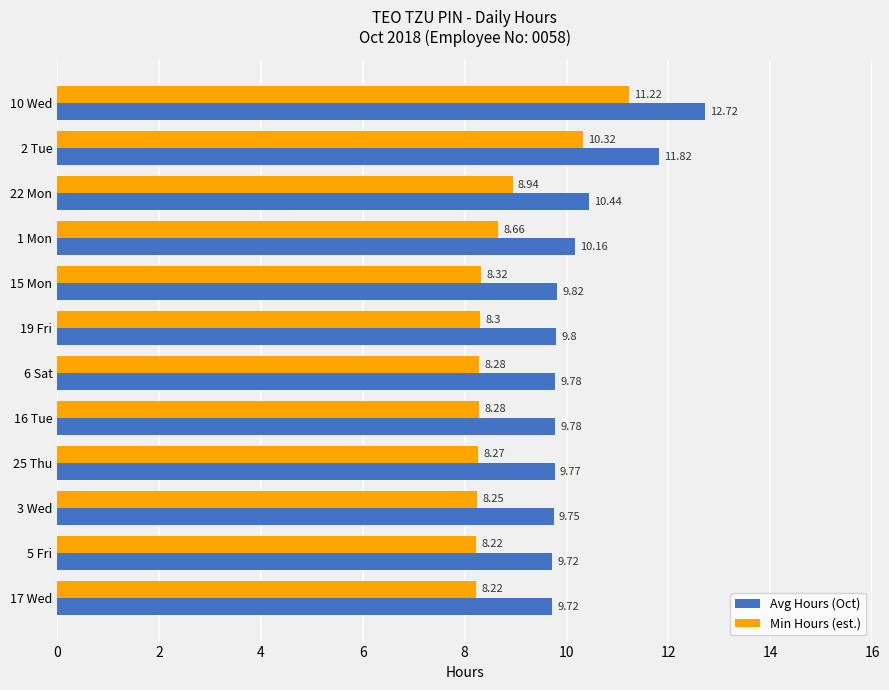

What is the difference between the second highest and minimum values in the Avg Hours (Oct) series?

2.1